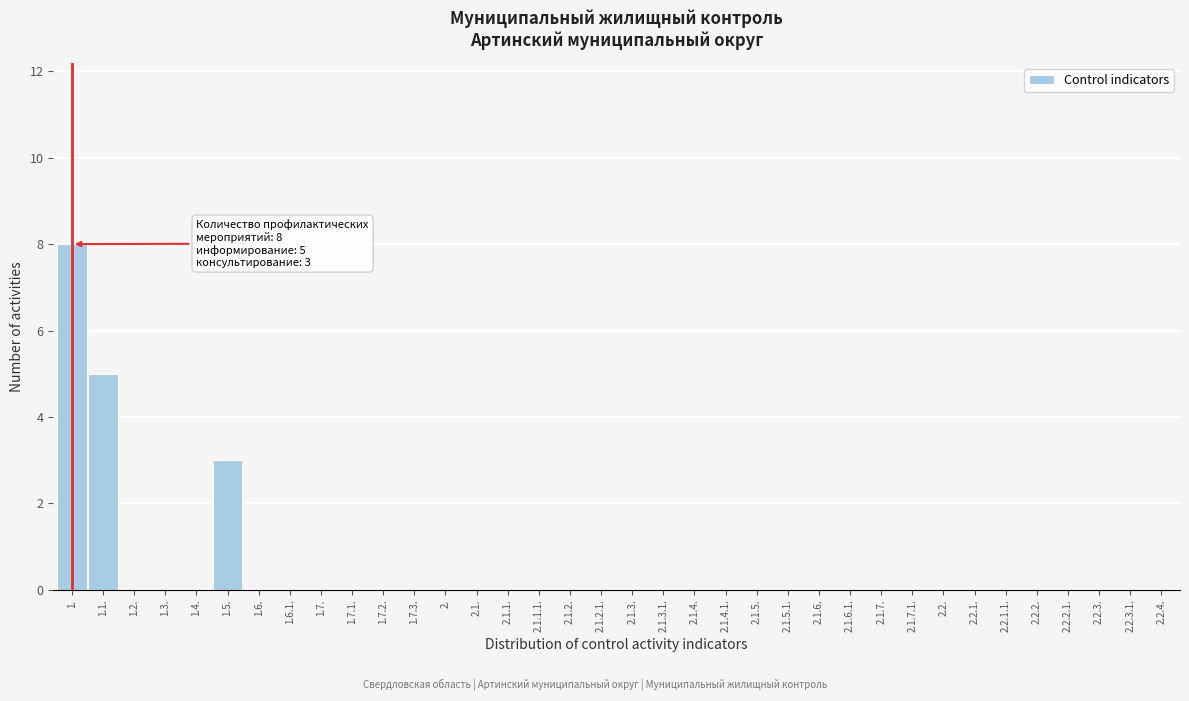

At which category does the chart reach its peak across all series?

1.